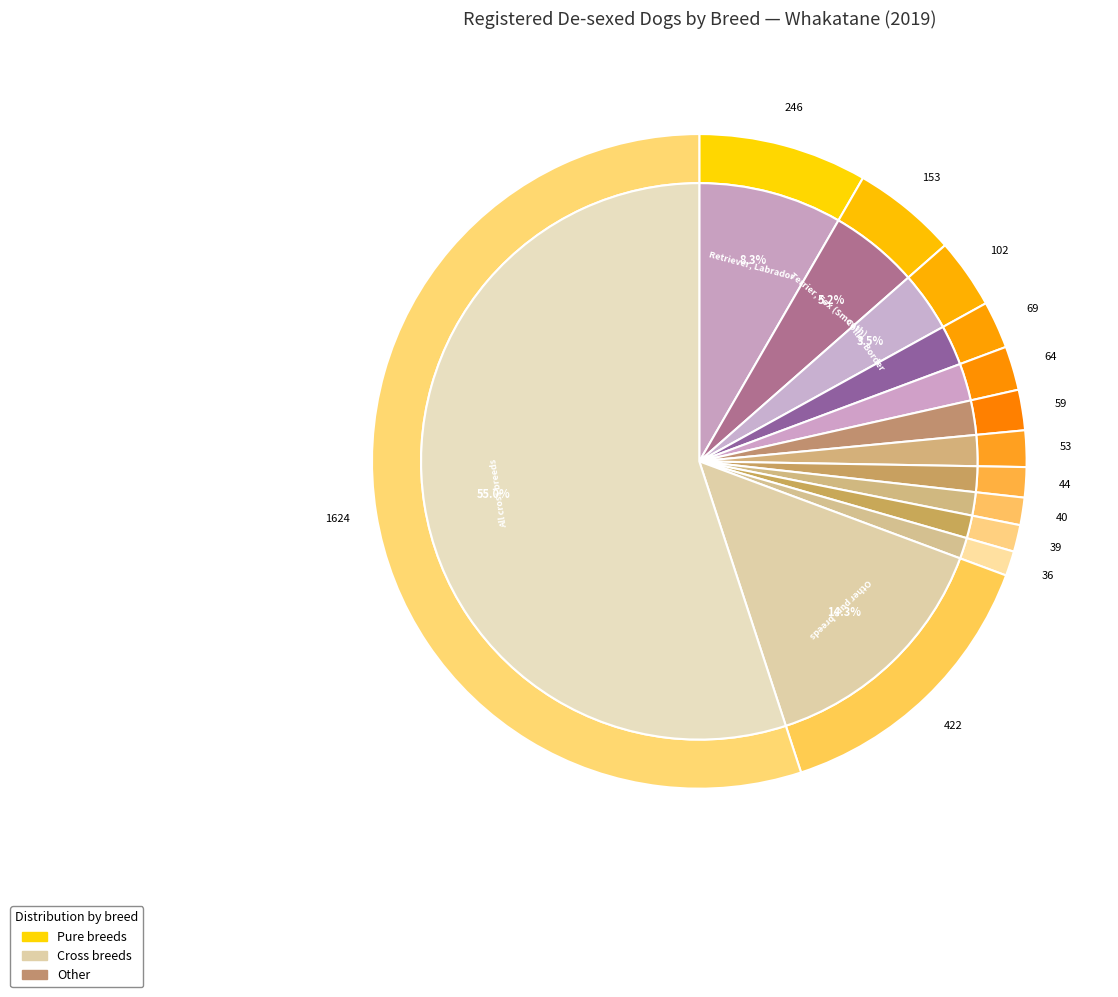

Is it true that Huntaway is 1% of the pie?

False